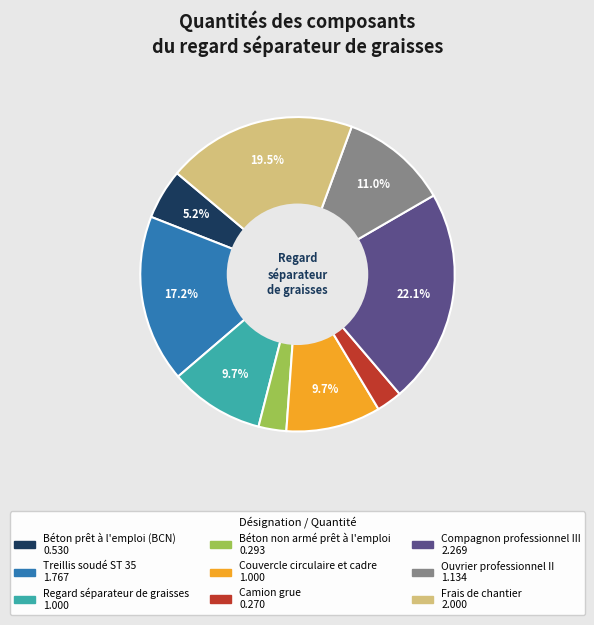

What percentage do Treillis soudé ST 35 and Compagnon professionnel III together represent?

39.3%